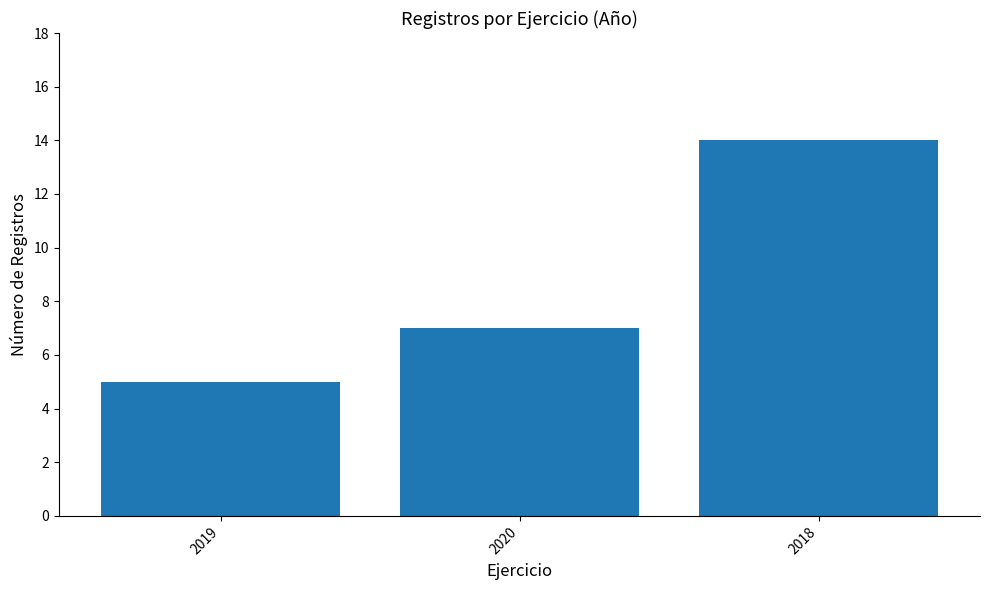

True or false: the data shows 3 at 2019.

False